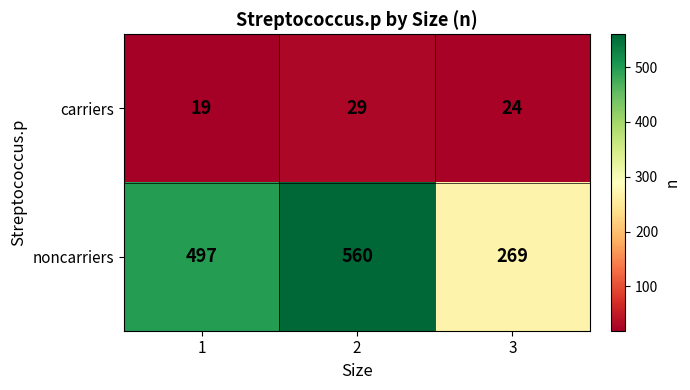

What is the minimum value for noncarriers?

269